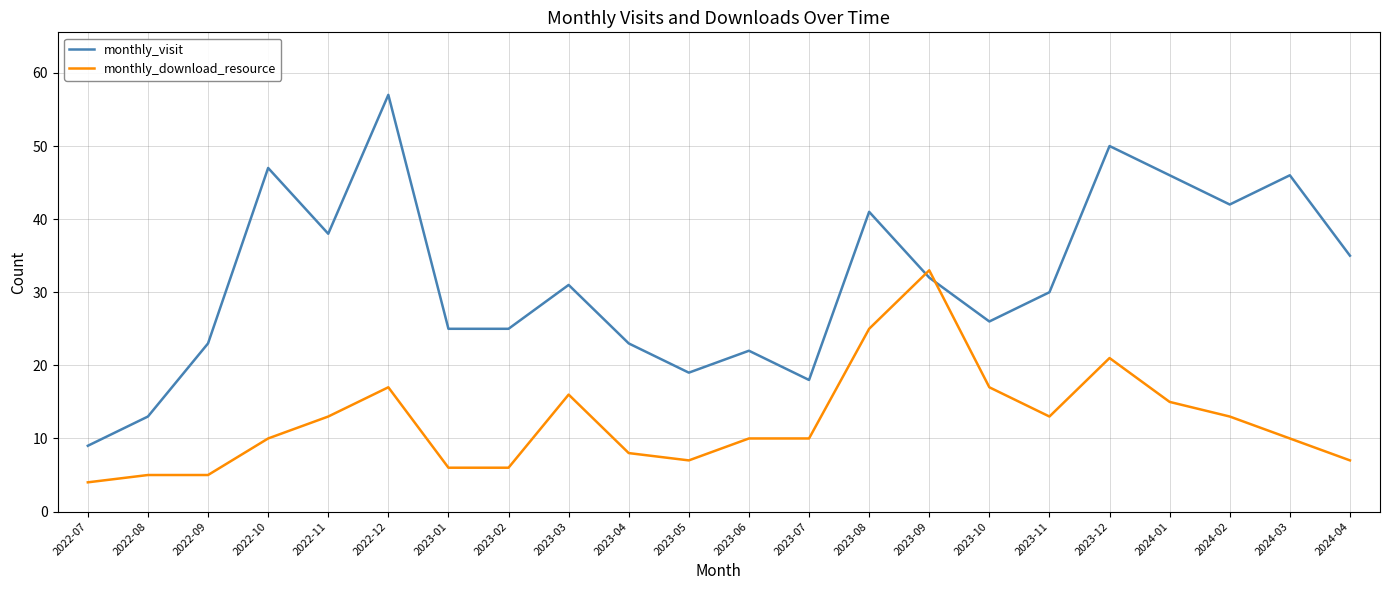

What position from the right is 2023-01?

16